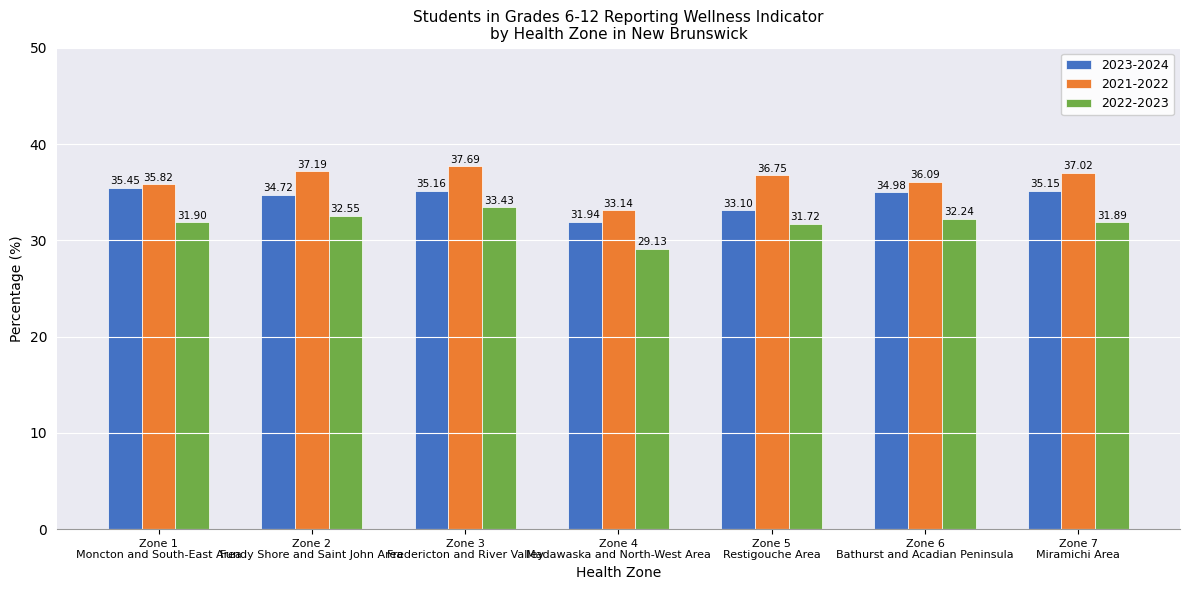

List the series in order of their overall mean, highest first.

2021-2022, 2023-2024, 2022-2023